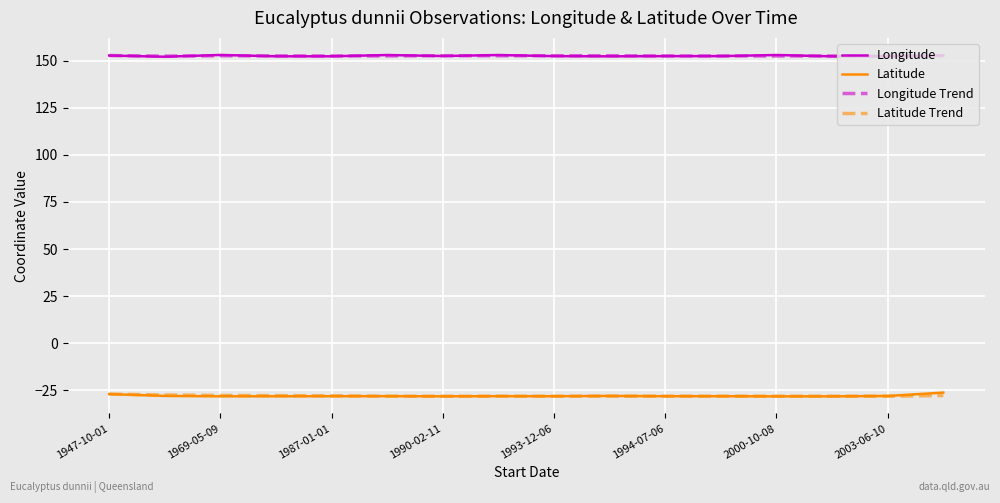

At how many categories does at least one series exceed 111?

16